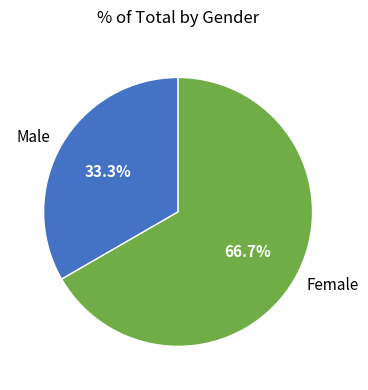

What percentage is NOT represented by Male?

66.7%